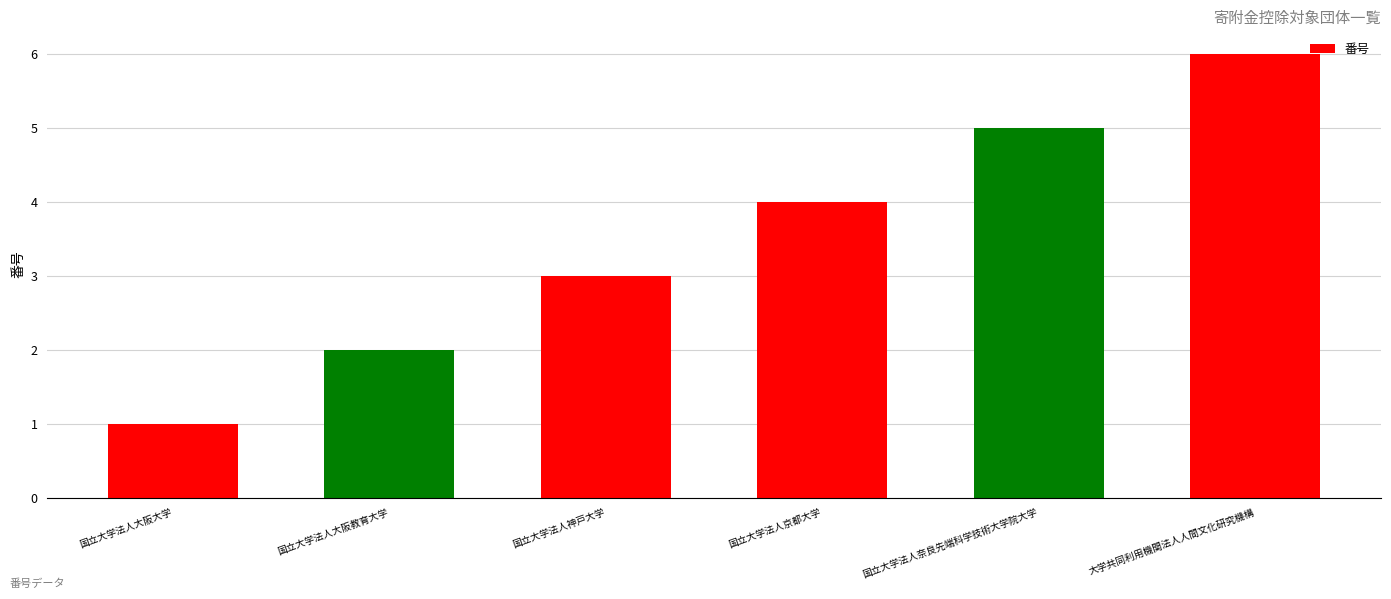

Count the values in the range 2 to 5.

4